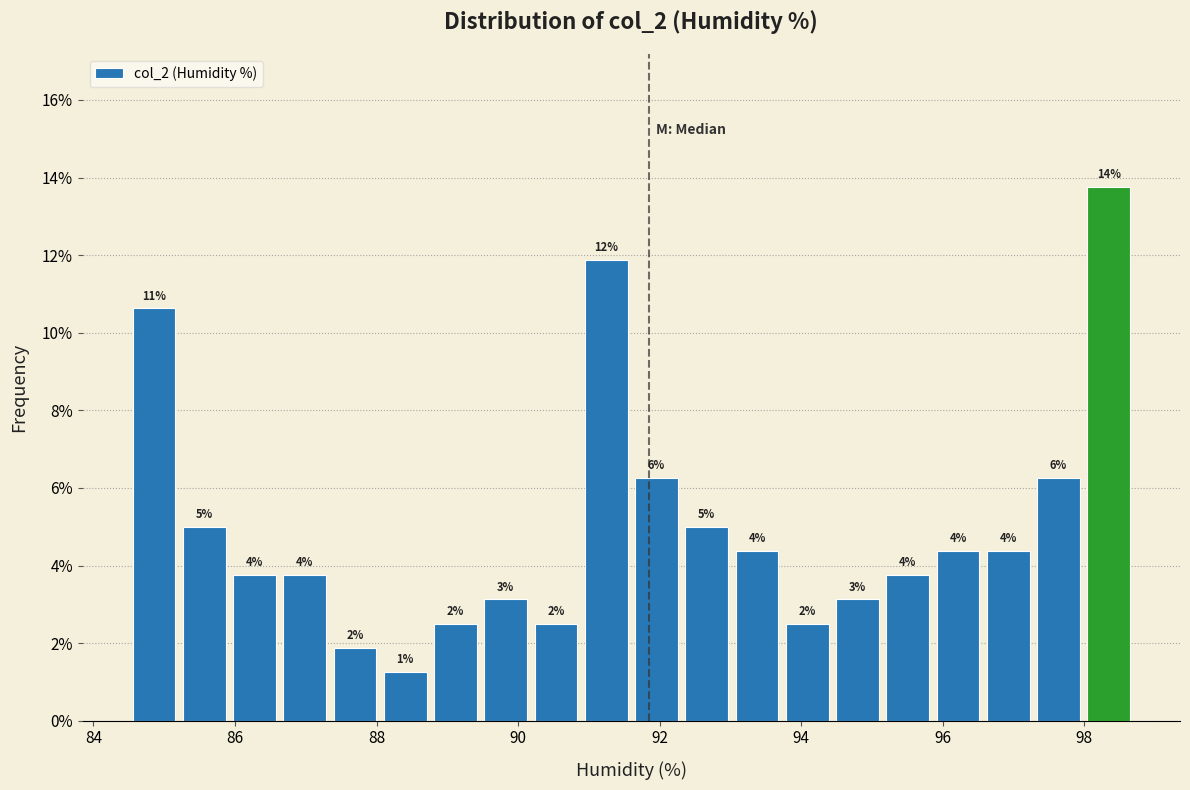

Read against the x-axis, roughly where is the centre of the tallest bar?

98.4